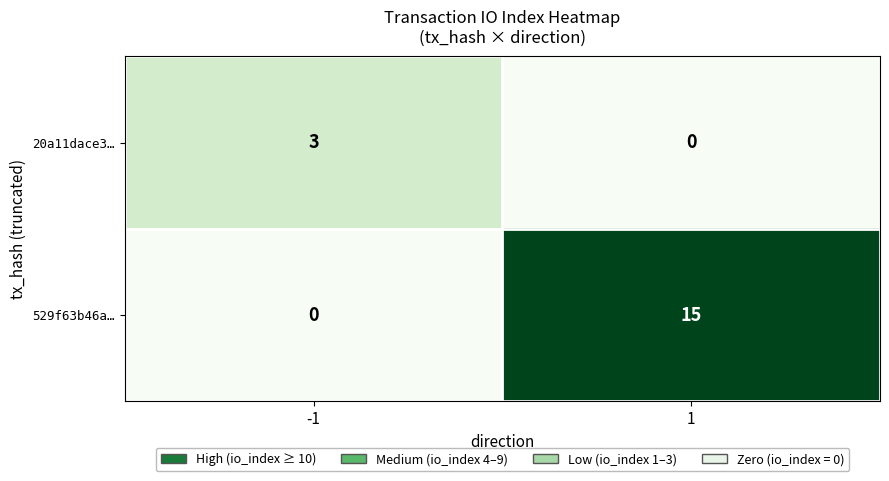

Which series has the largest total across all categories?

529f63b46a…